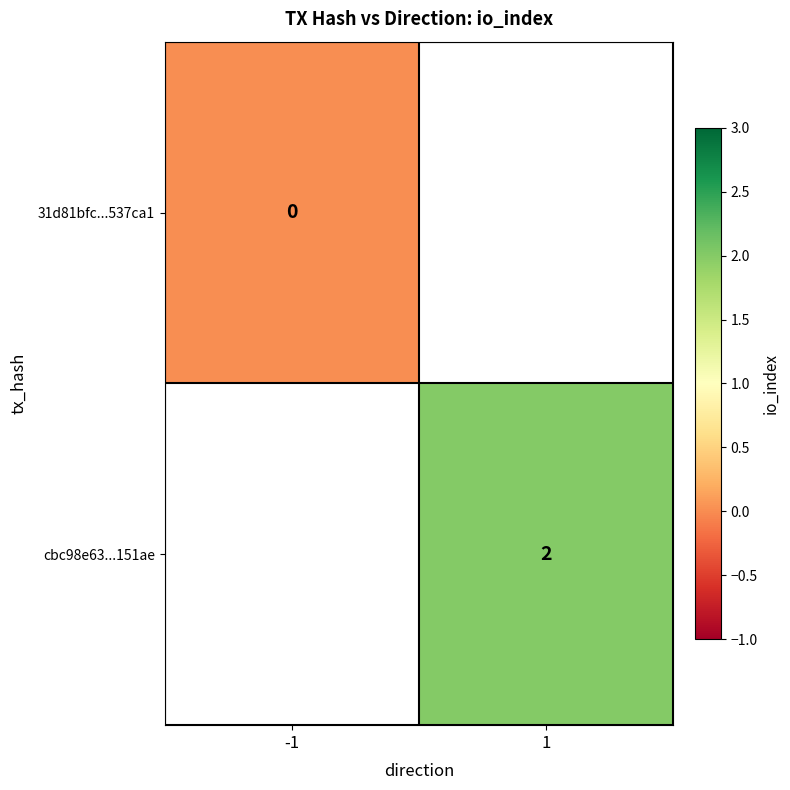

How many values in cbc98e63...151ae are above zero?

1